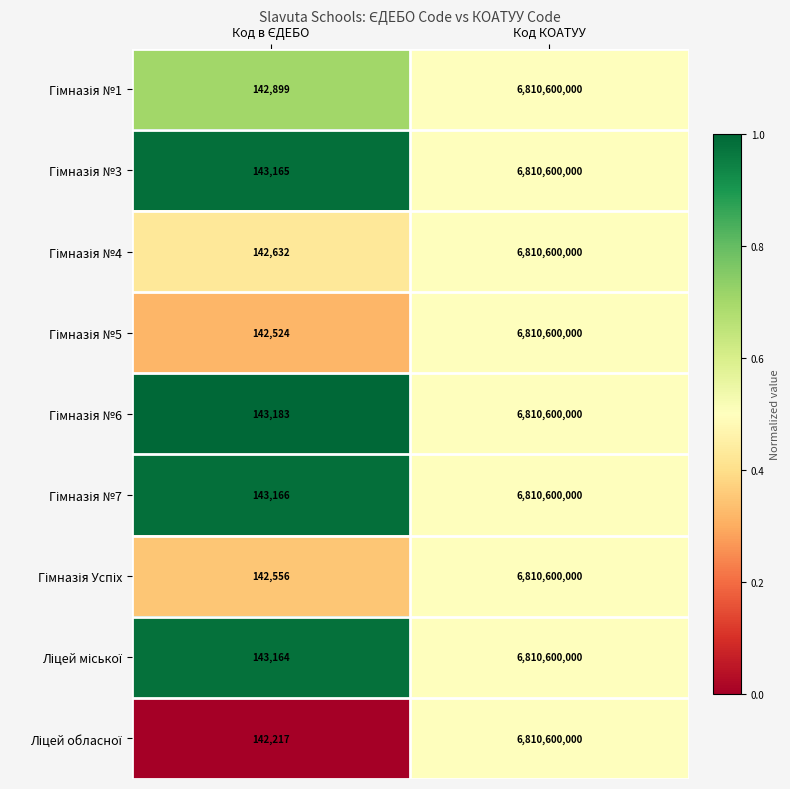

What is the total value across all series at Код КОАТУУ?

61295400000